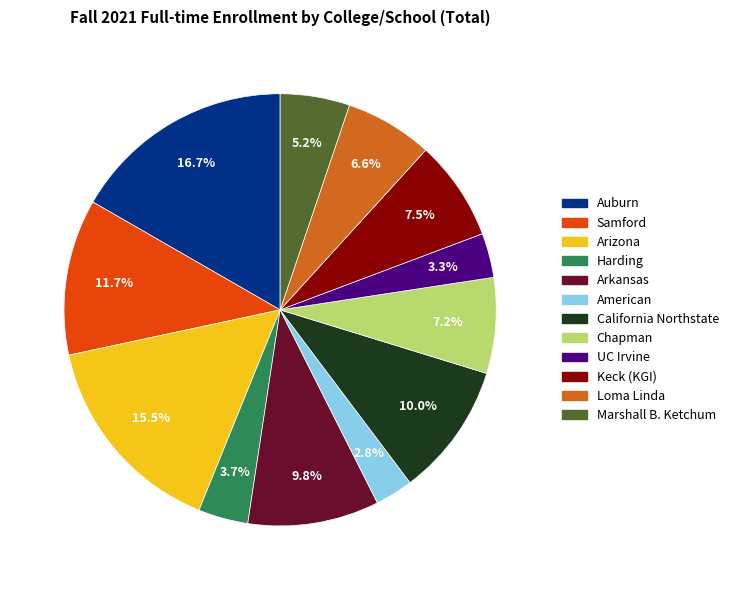

What is the largest slice in the pie chart?

Auburn